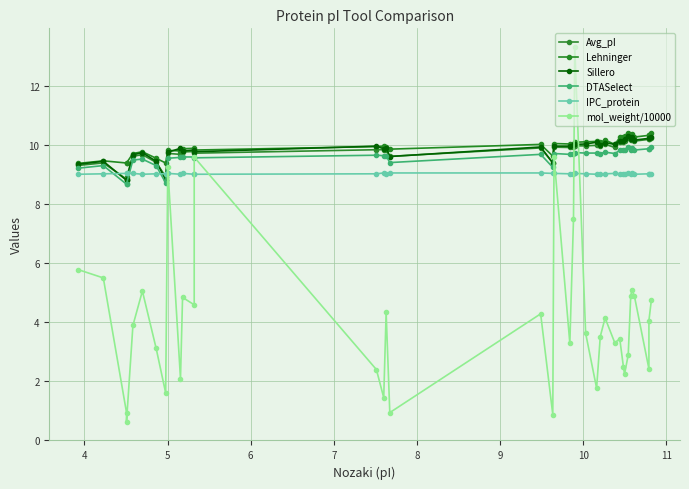

How many categories are shown in the chart?

38